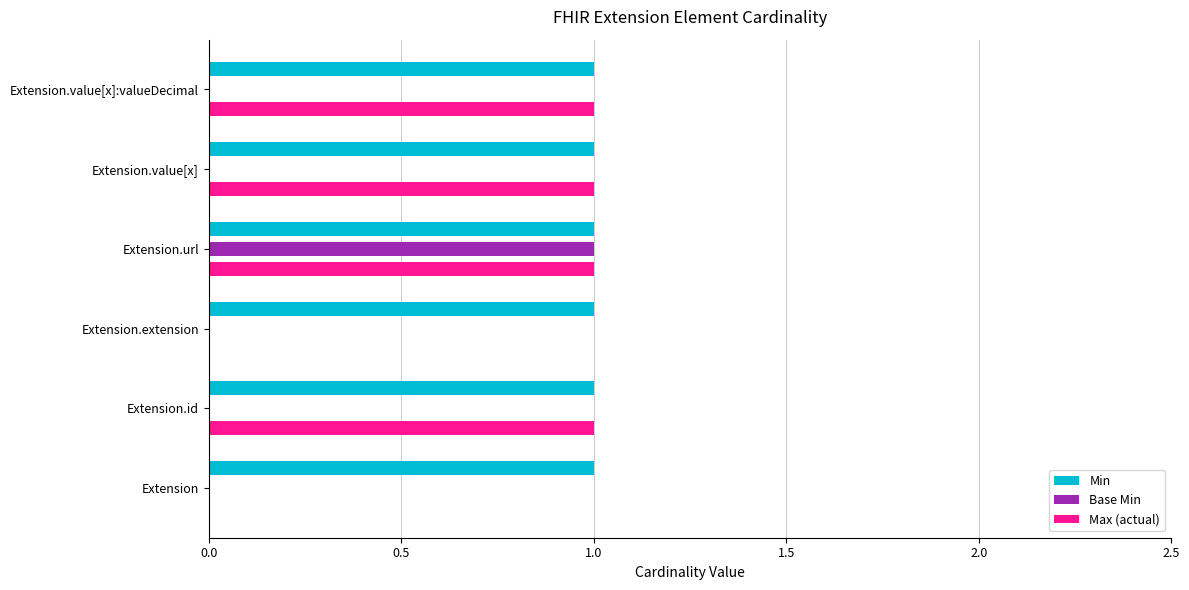

The value of Min at Extension.value[x]:valueDecimal is 1. True or false?

True